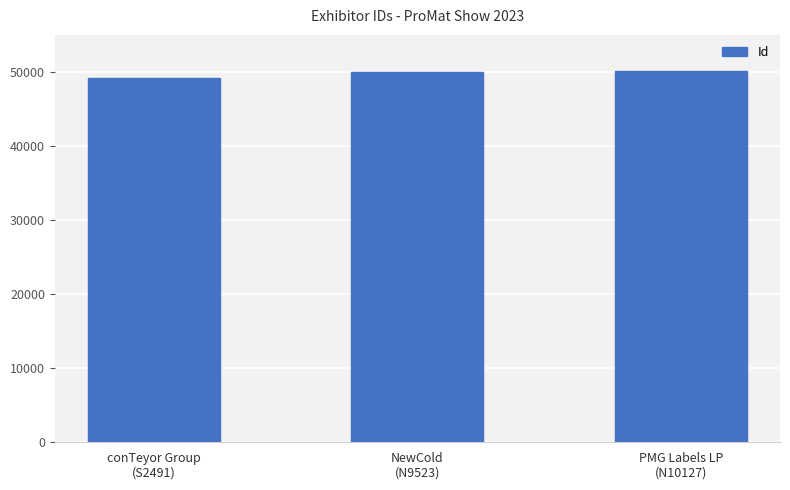

Which label corresponds to the smallest value in the chart?

conTeyor Group
(S2491)